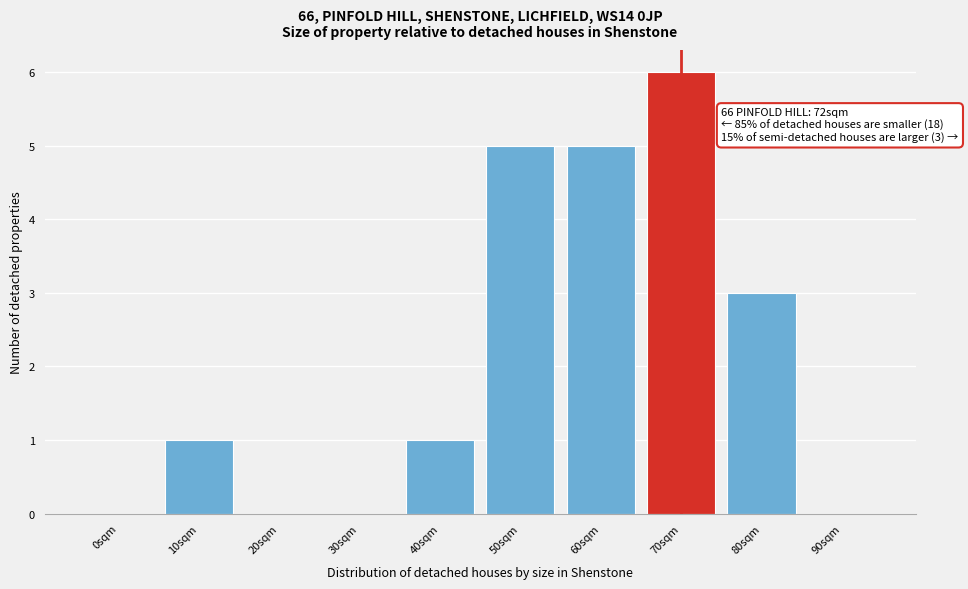

Reading right to left, extract all data points from this chart.

90sqm=0	80sqm=3	70sqm=6	60sqm=5	50sqm=5	40sqm=1	30sqm=0	20sqm=0	10sqm=1	0sqm=0